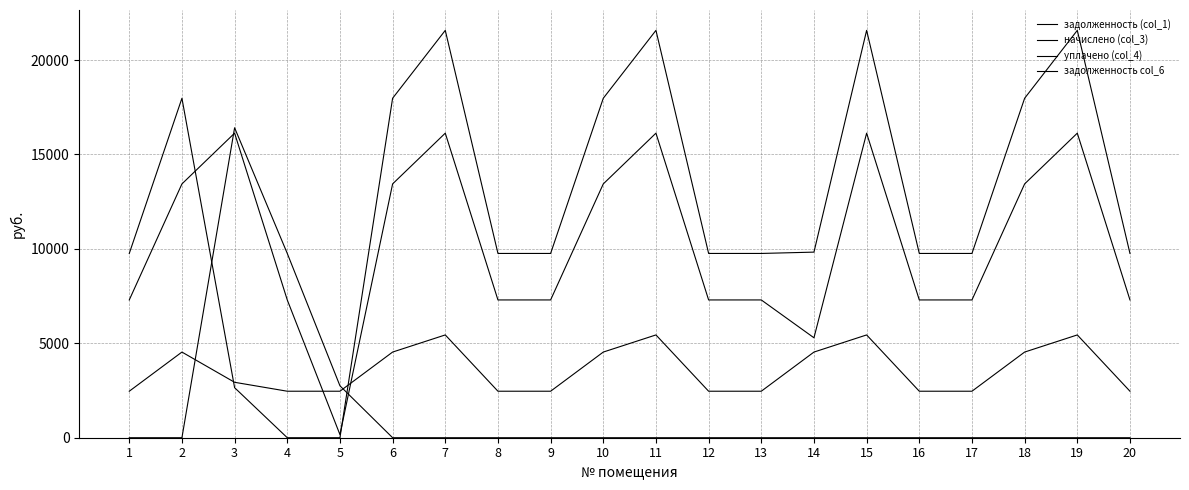

Reading left to right, list all the values displayed in this chart.

задолженность (col_1): 7296.0	13440.0	16128.0	7296.0	164.8	13440.0	16128.0	7296.0	7296.0	13440.0	16128.0	7296.0	7296.0	5292.0	16128.0	7296.0	7296.0	13440.0	16128.0	7296.0
начислено (col_3): 2462.4	4536.0	2935.2	2462.4	2462.4	4536.0	5443.2	2462.4	2462.4	4536.0	5443.2	2462.4	2462.4	4536.0	5443.2	2462.4	2462.4	4536.0	5443.2	2462.4
уплачено (col_4): 0.0	0.0	16413.0	9758.4	2749.9	0.0	0.0	0.0	0.0	0.0	0.0	0.0	0.0	0.0	0.0	0.0	0.0	0.0	0.0	0.0
задолженность col_6: 9758.4	17976.0	2650.2	0.0	0.0	17976.0	21571.2	9758.4	9758.4	17976.0	21571.2	9758.4	9758.4	9828.0	21571.2	9758.4	9758.4	17976.0	21571.2	9758.4